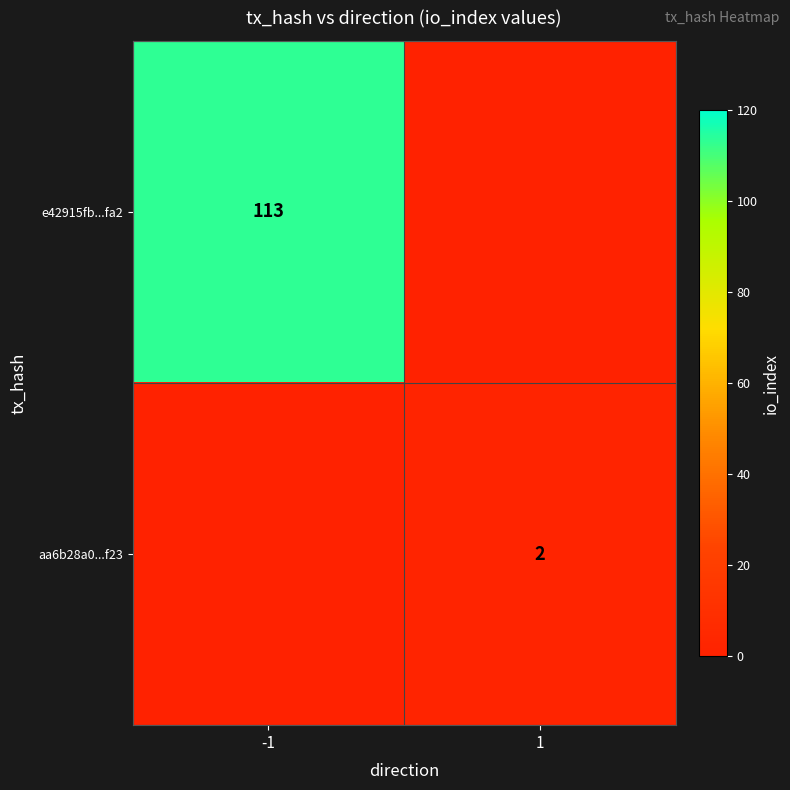

True or false: e42915fb...fa2 has a value of 113 at -1.

True